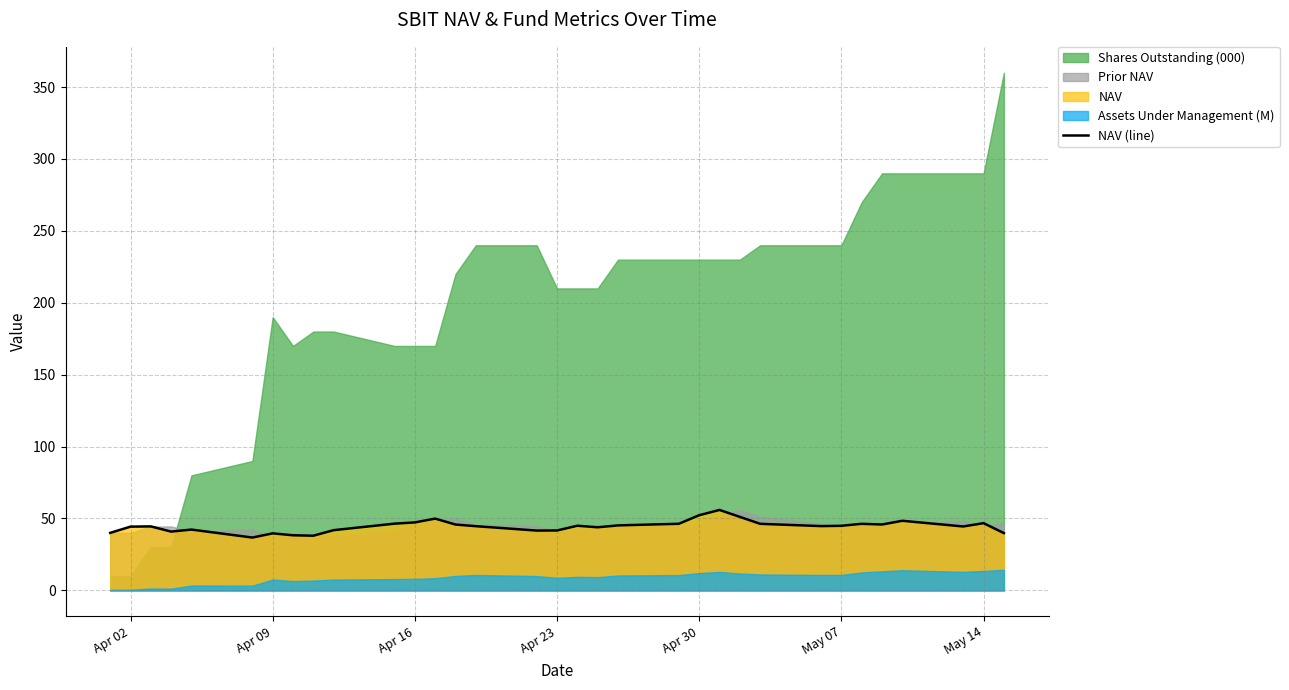

How many values exceed 44?

21